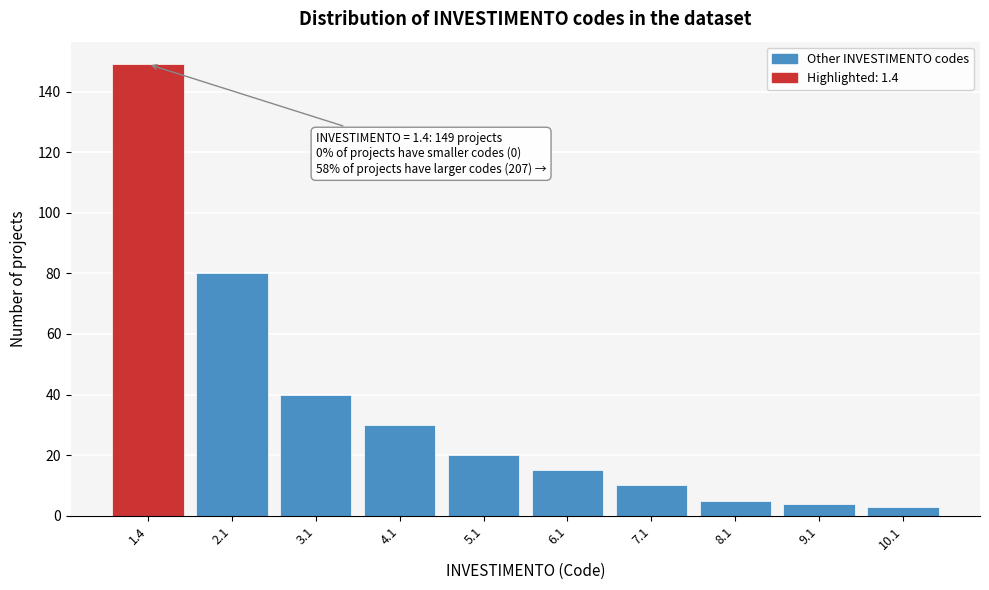

Reading left to right, list all the values displayed in this chart.

1.4=149	2.1=80	3.1=40	4.1=30	5.1=20	6.1=15	7.1=10	8.1=5	9.1=4	10.1=3